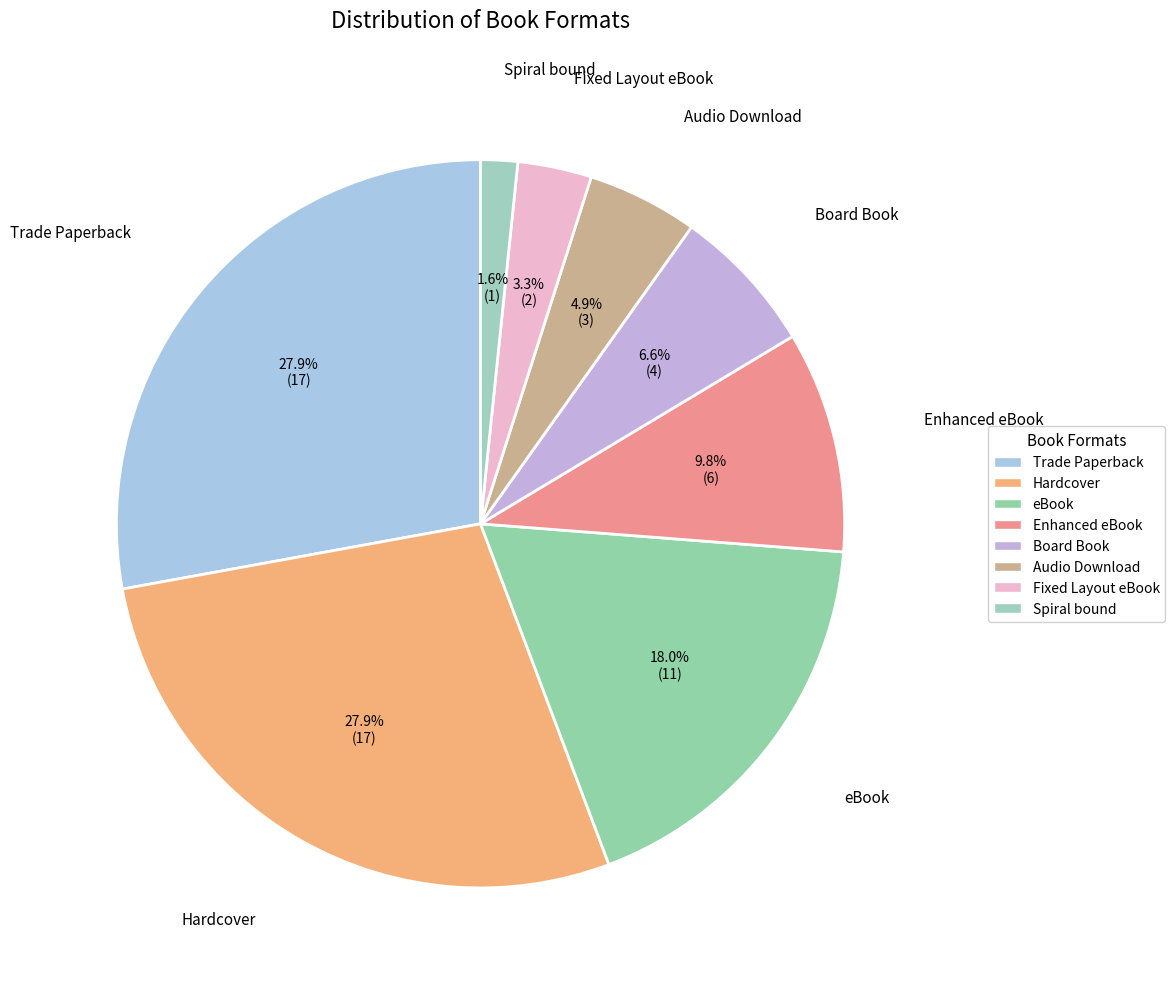

Which slice is the smallest?

Spiral bound